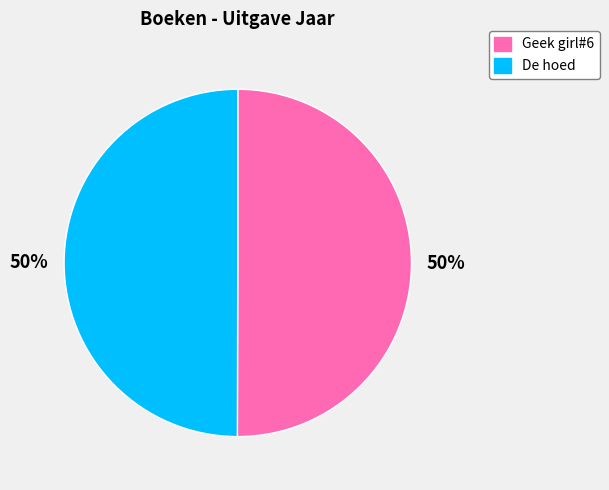

Is the sum of Geek girl#6 and De hoed greater than half?

Yes